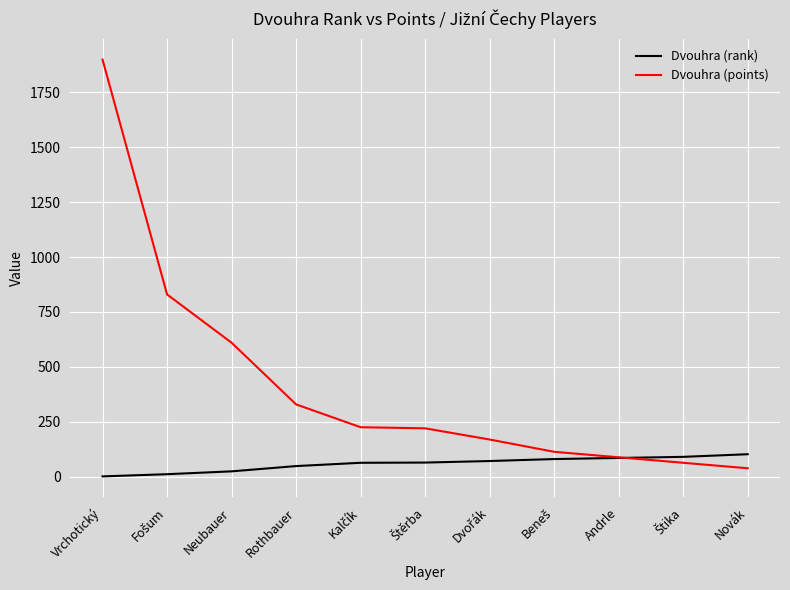

How many lines are shown in the chart?

2